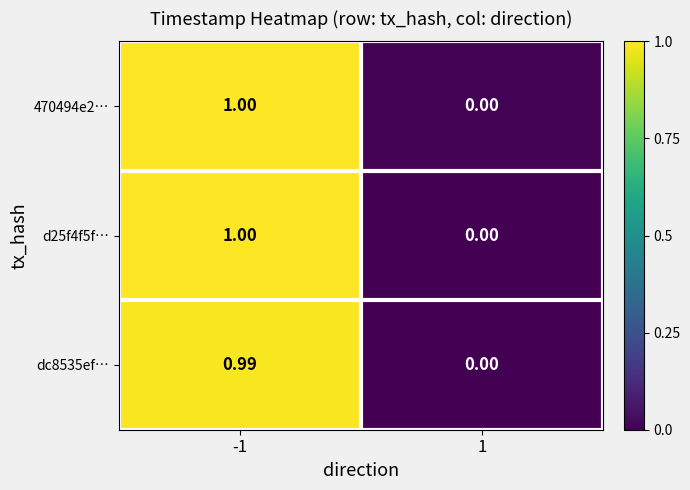

Is the value of d25f4f5f… at -1 greater than the value of 470494e2… at 1?

Yes